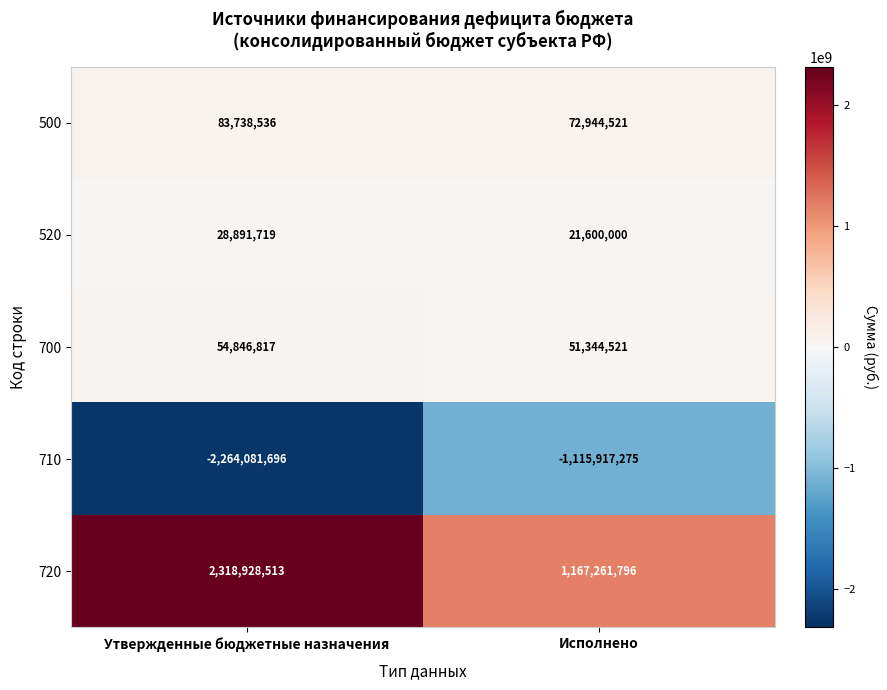

Which label corresponds to the smallest value in the chart?

Утвержденные бюджетные назначения